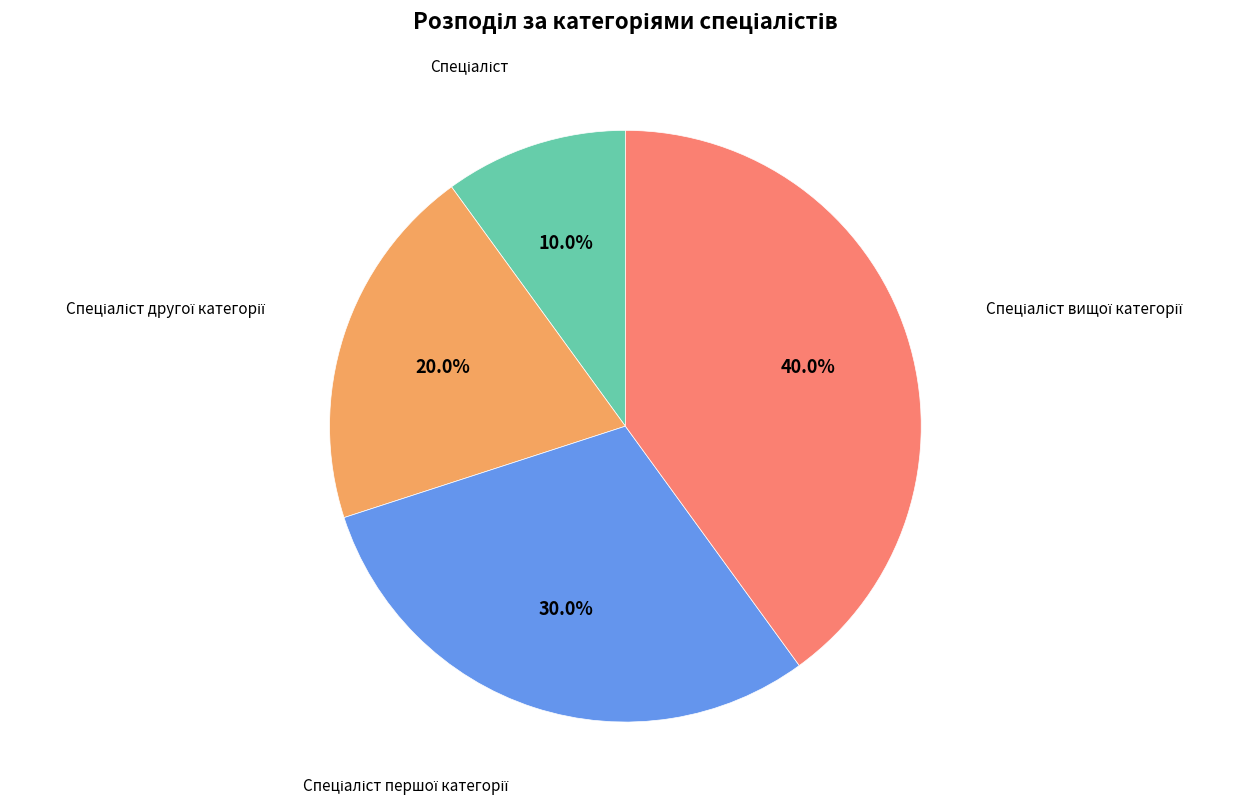

How many slices are in this pie chart?

4